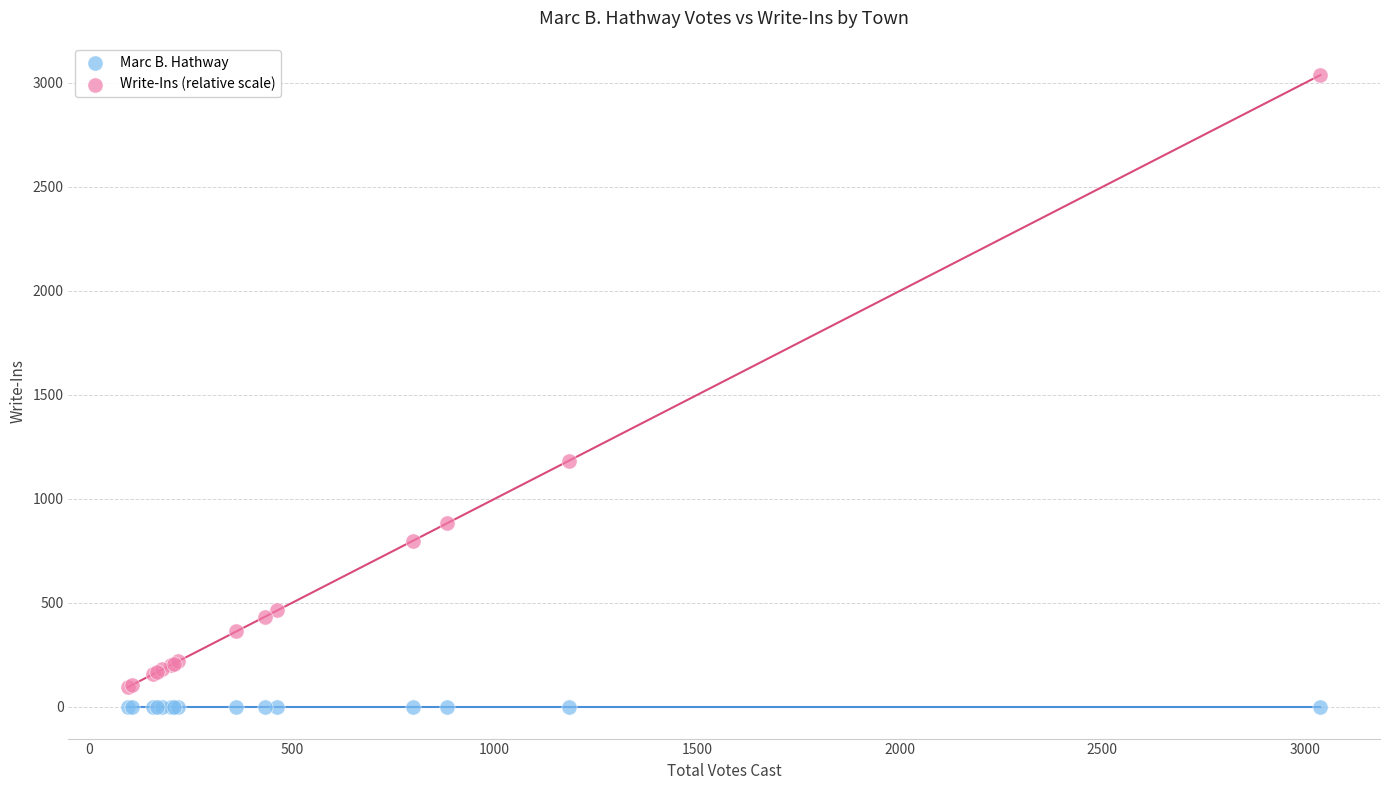

Which series reaches the maximum Y coordinate?

Write-Ins (relative scale)